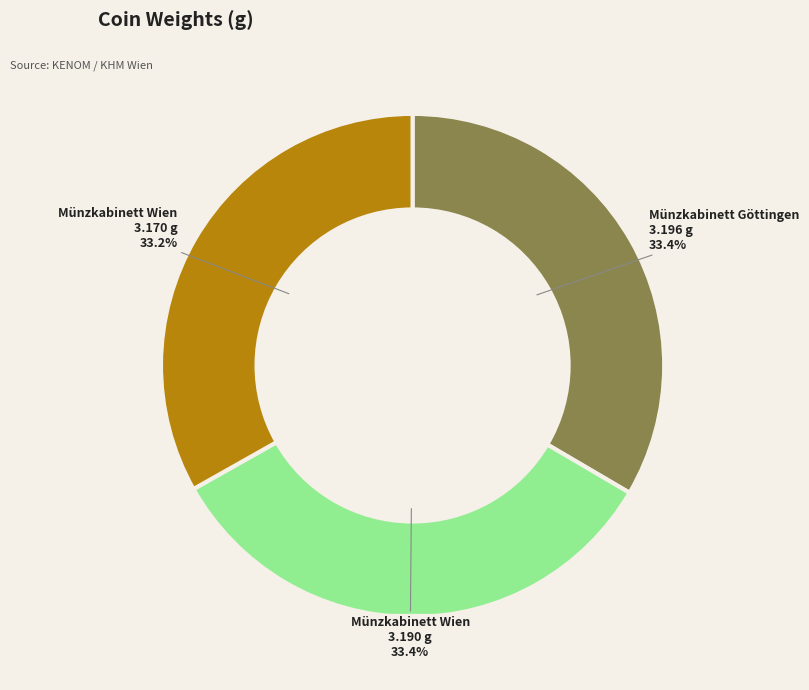

Is there a majority slice in this chart?

No